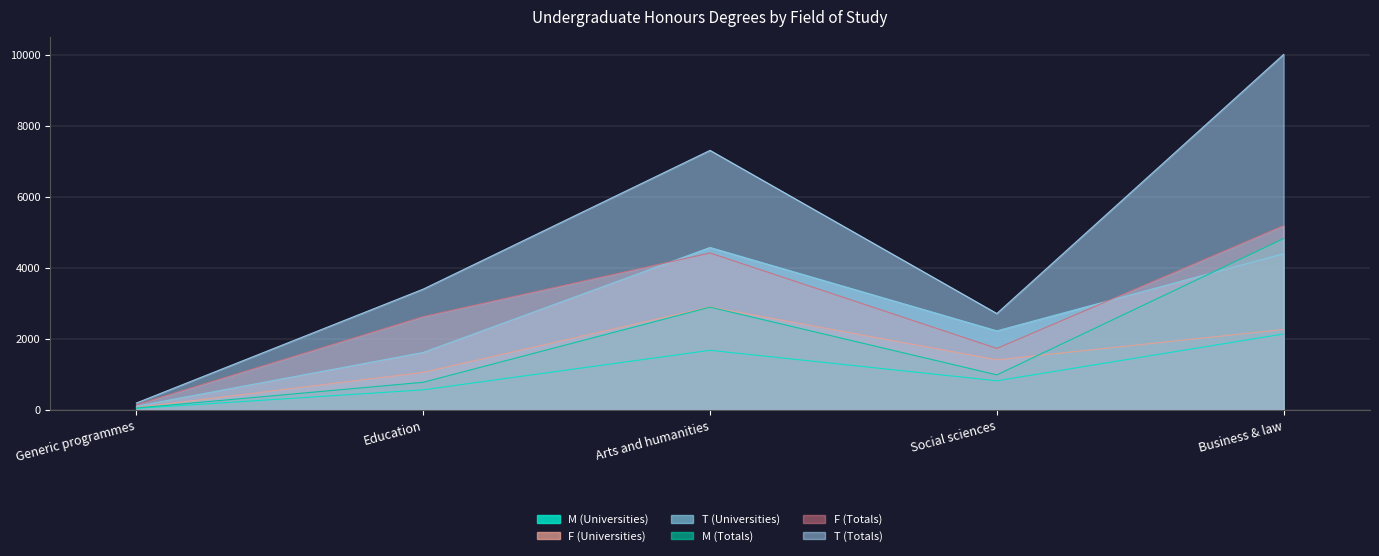

True or false: T (Universities) and T (Totals) cross at least once.

False